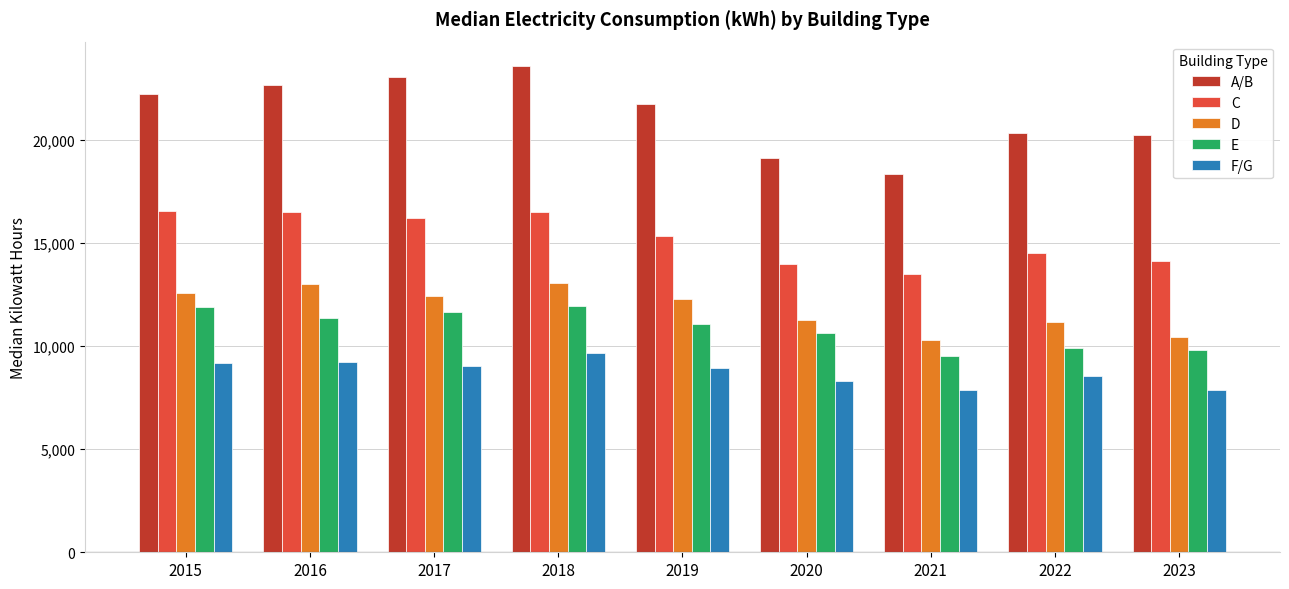

What is the spread (max minus min) of values at 2015?

13039